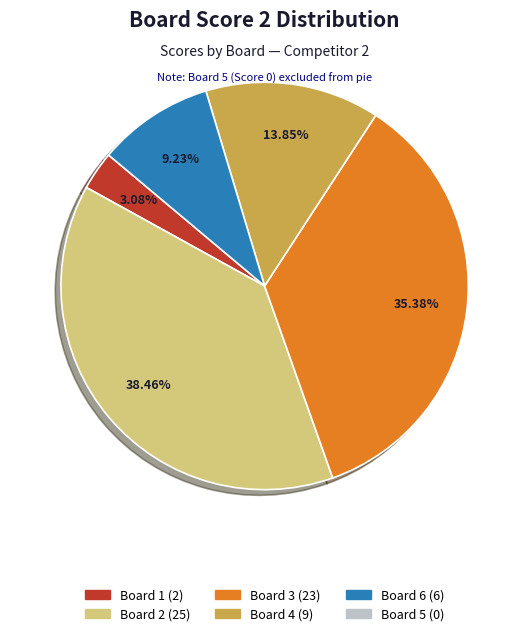

Is there any slice that represents more than half of the pie?

No